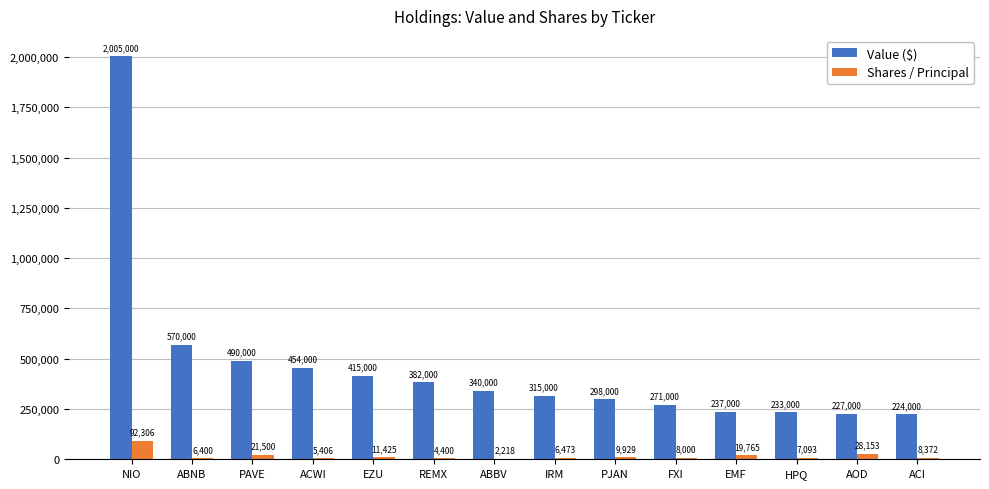

Which label corresponds to the largest value in the chart?

NIO